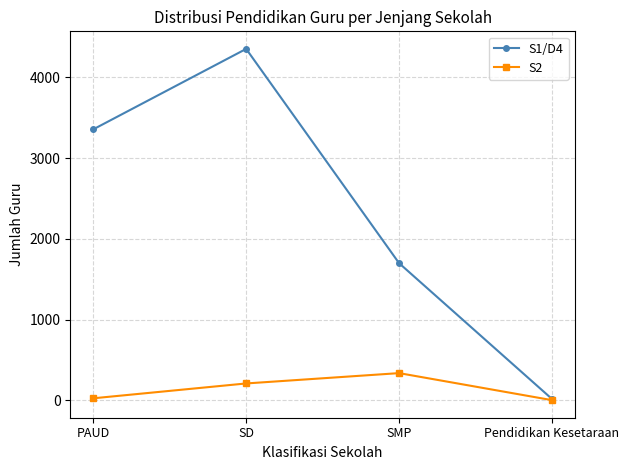

At which category is the sum across all series the highest?

SD